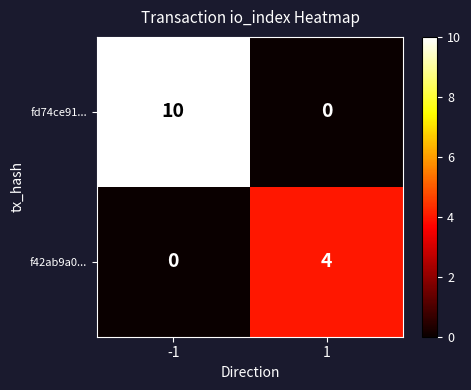

Read the fd74ce91... value at -1, to the nearest 5.

10